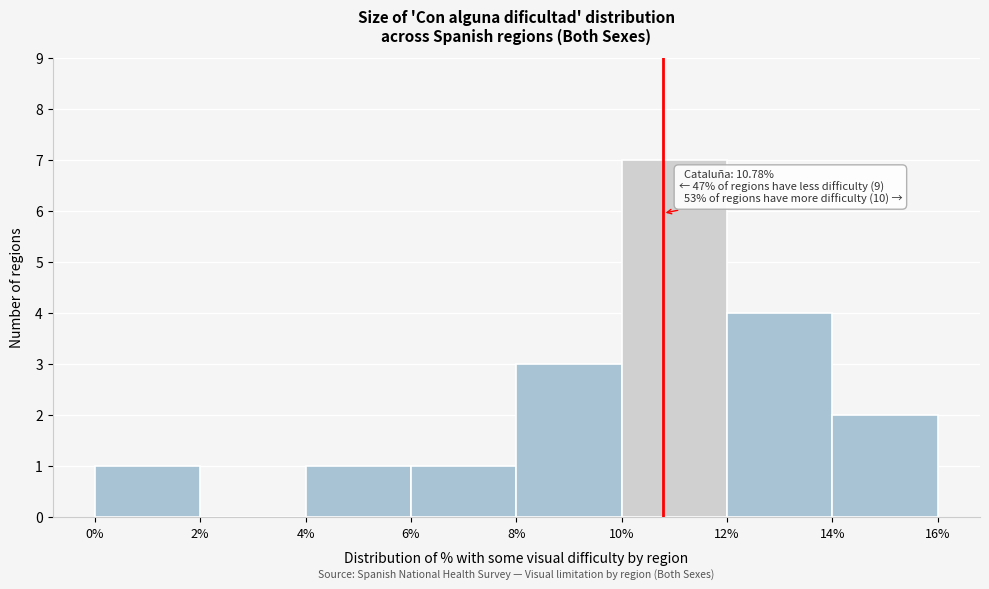

Over which range of the x-axis is the bar tallest?

10% to 12%